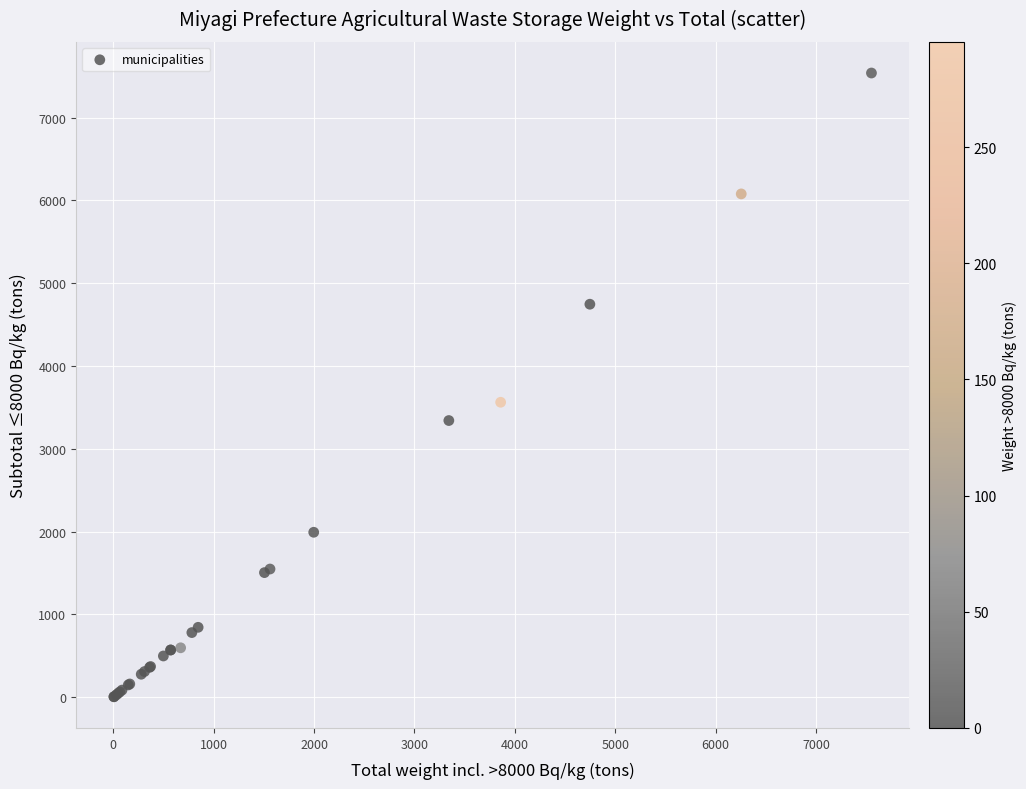

What Y value in the scatter plot is closest to 3772?

3562.9